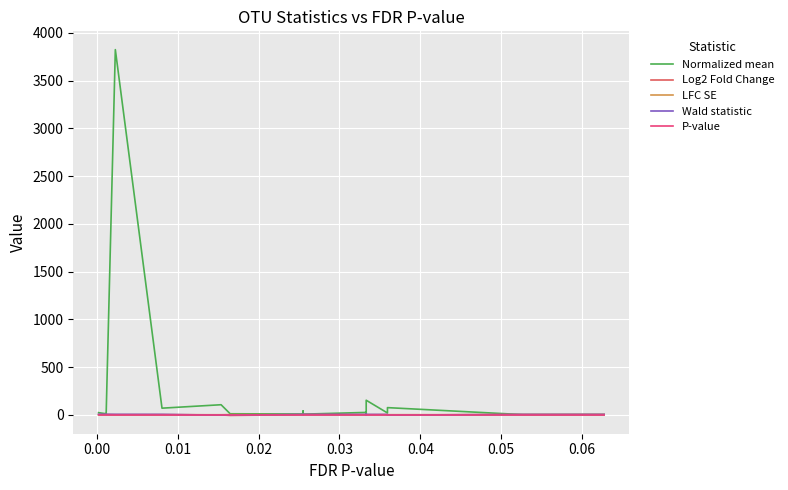

What is the value of the Normalized mean point at the 2nd from the left?

10.5